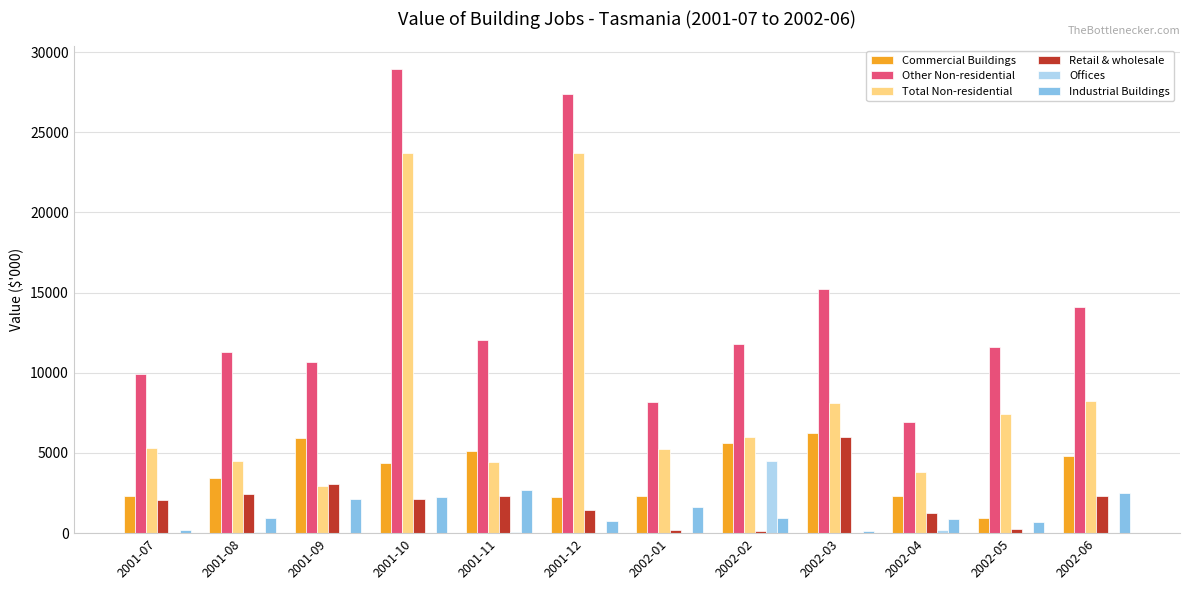

What is the sum of the Commercial Buildings values at 2001-09 and 2001-10?

10312